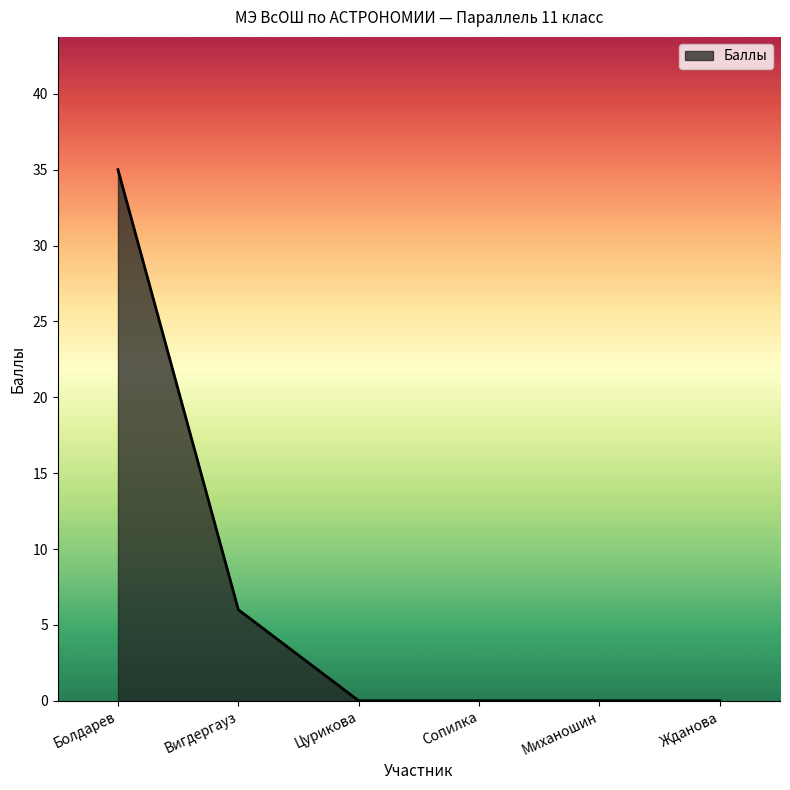

At which label is the value closest to 17?

Вигдергауз